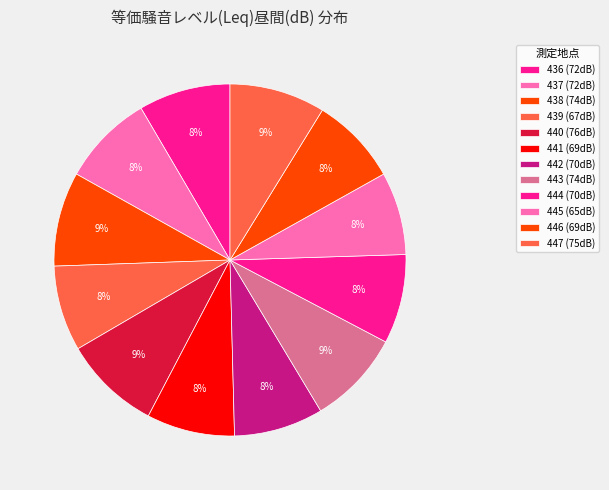

Does 440 represent more than half of the total?

No